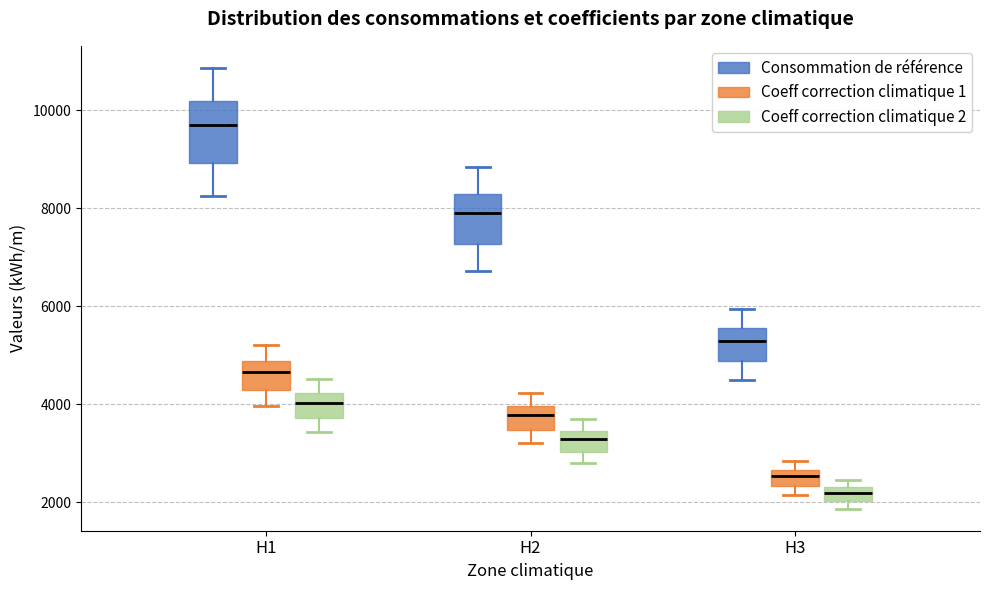

Where does the lower whisker of the box for H1 (Coeff correction climatique 1) end on the y-axis? The values are not printed on the chart, so give them approximately, as read against the axis.

4000